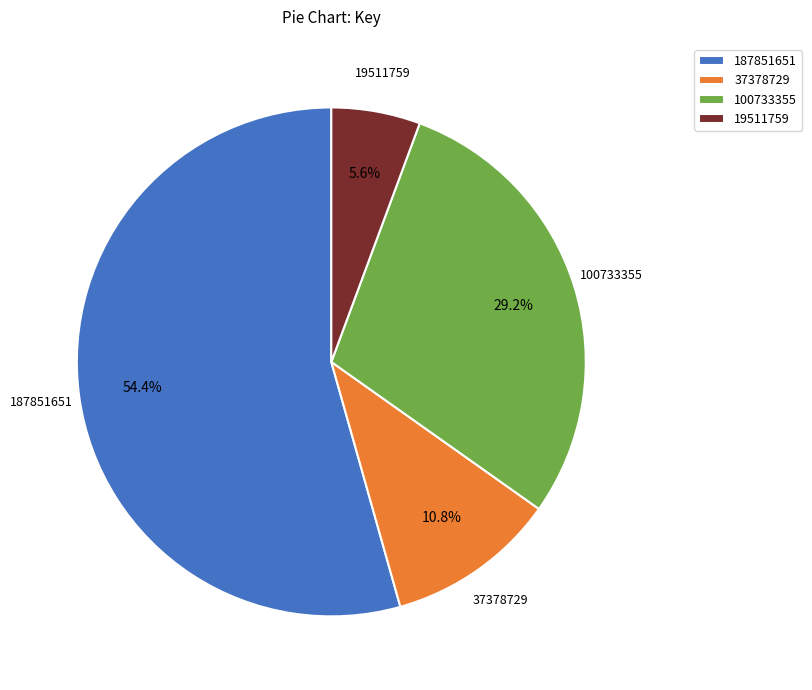

Is there a majority slice in this chart?

Yes